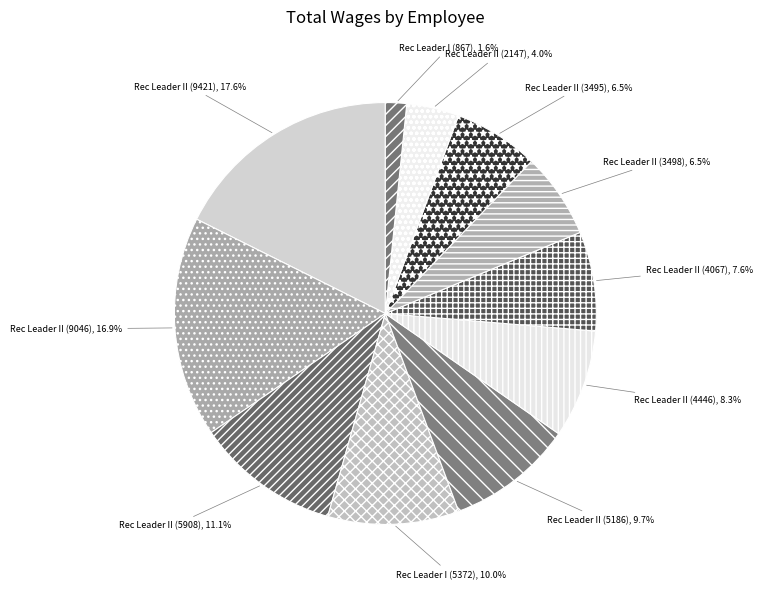

Which category has the biggest portion of the pie?

Rec Leader II (9421)